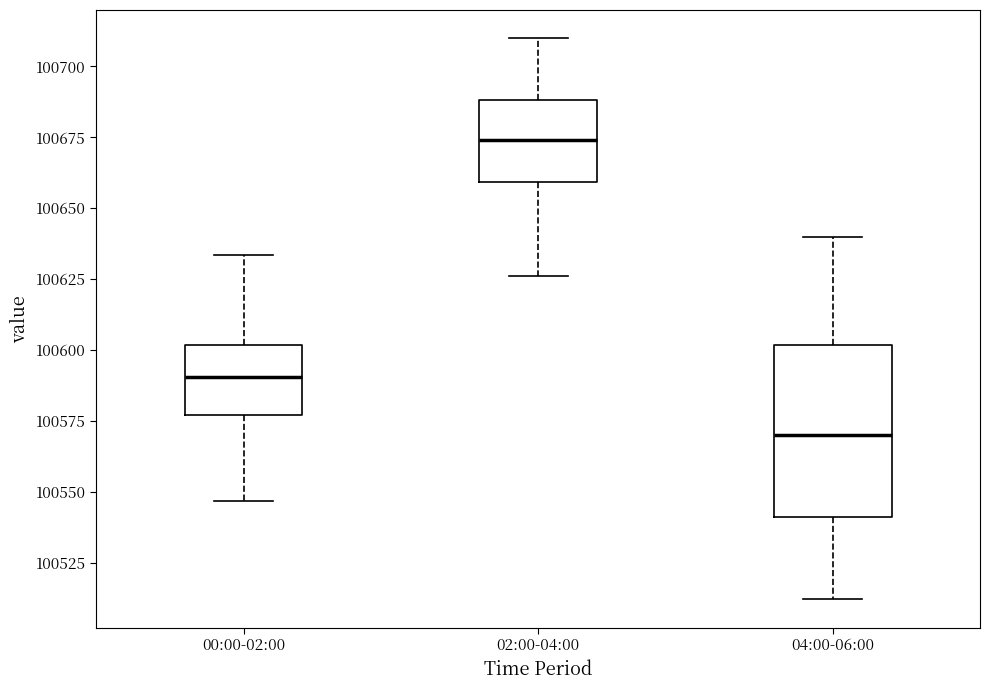

Where does the upper whisker of the box for 02:00-04:00 end on the y-axis? The values are not printed on the chart, so give them approximately, as read against the axis.

100710